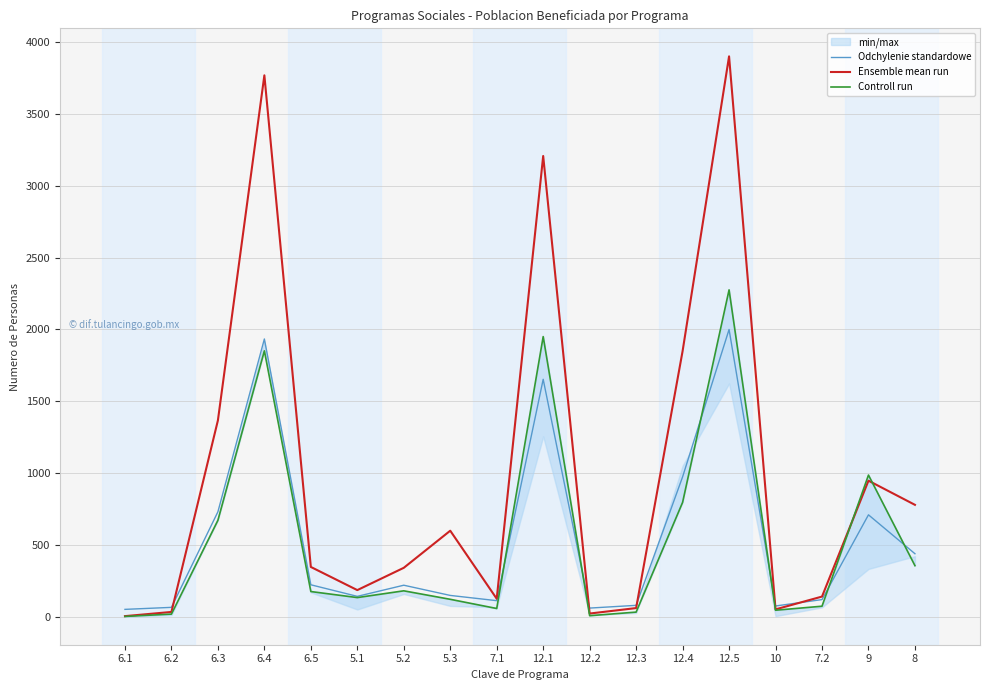

In Controll run, how many points are higher than both neighbors (excluding endpoints)?

5